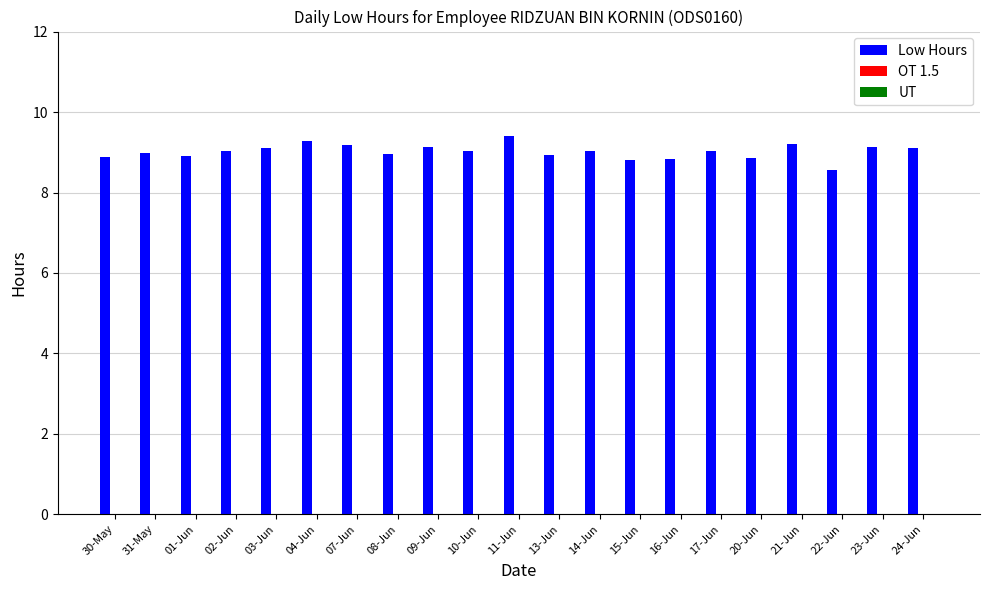

What position from the right is 03-Jun?

17